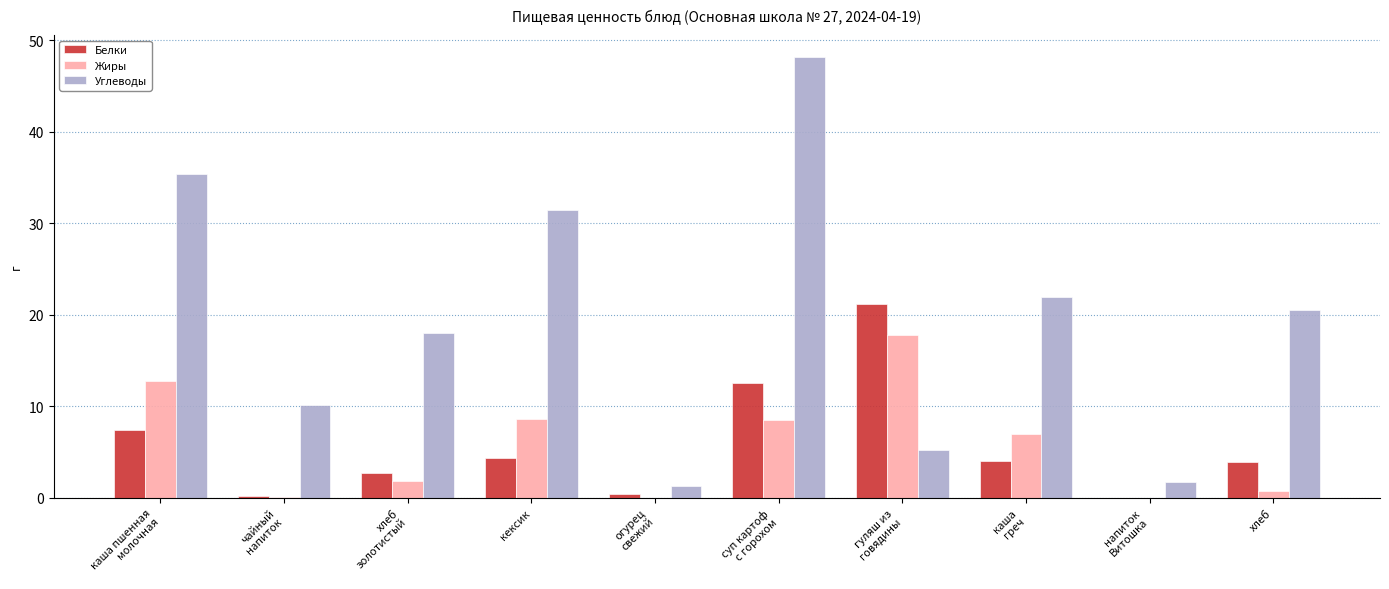

What is the maximum value for Белки?

21.2